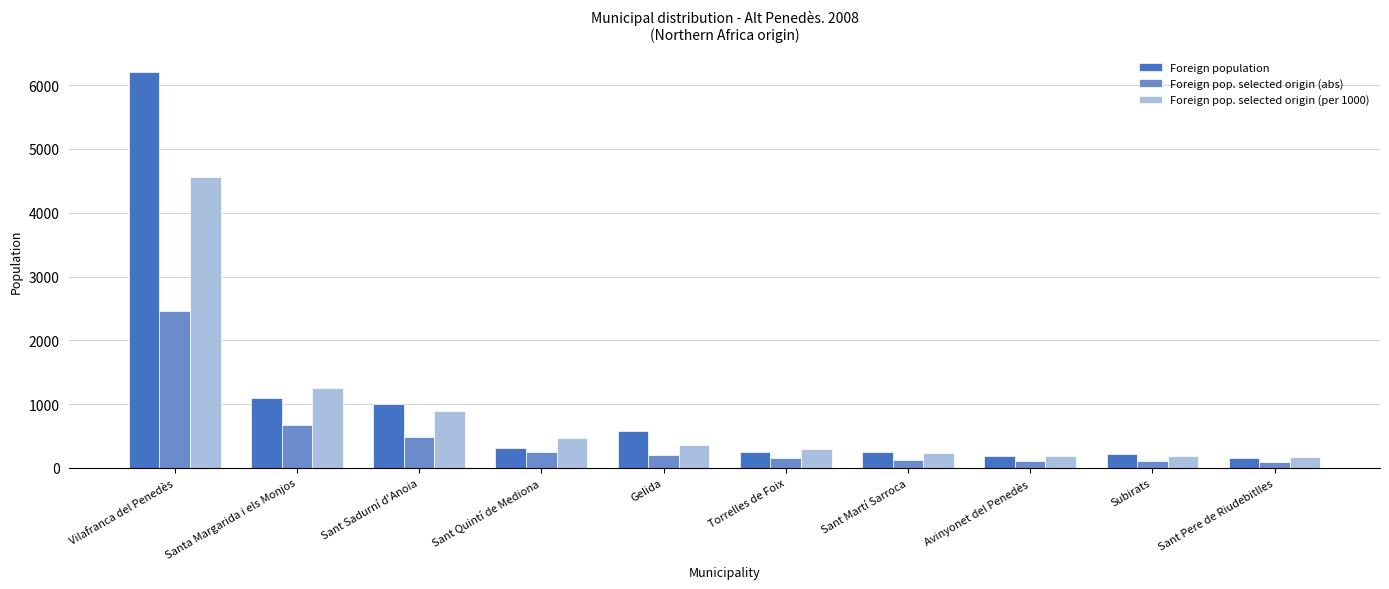

Which category has the highest value in the Foreign population series?

Vilafranca del Penedès